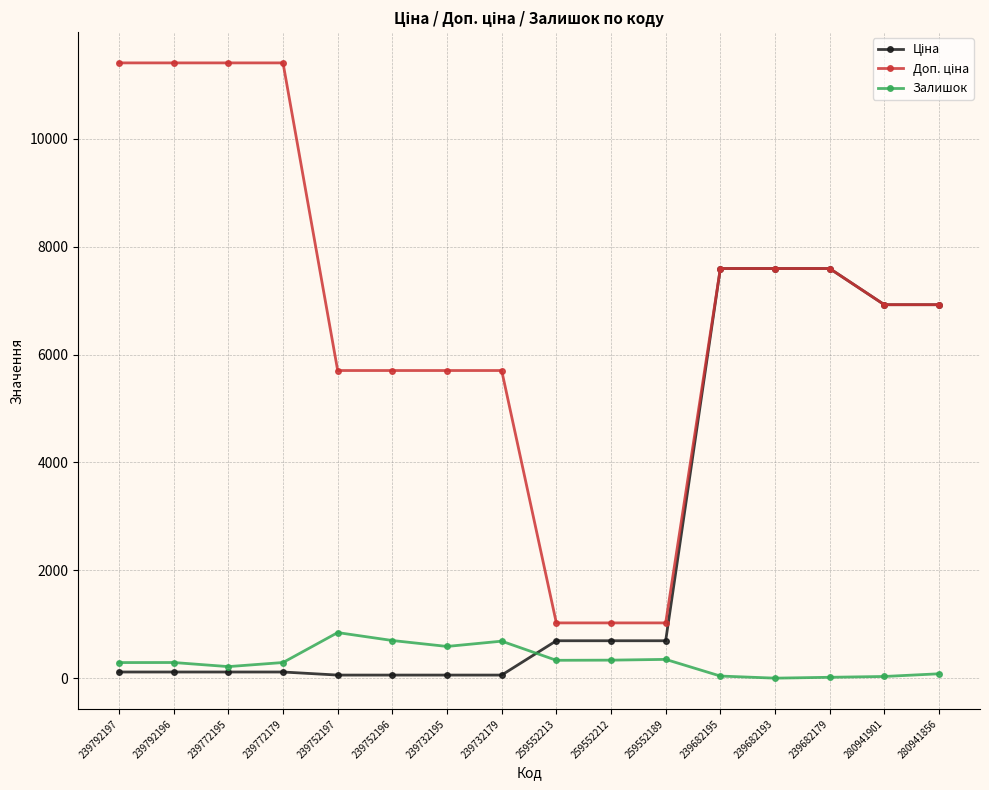

The Залишок series shows 845.0 at 239752197. True or false?

True